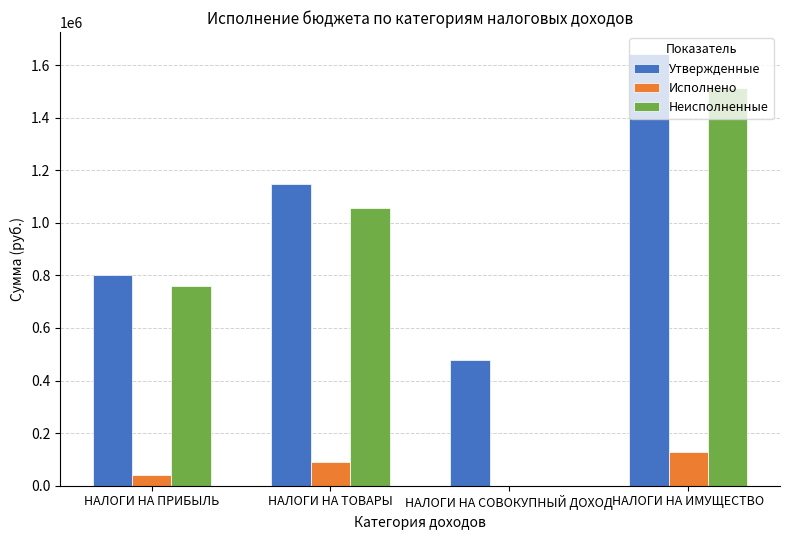

Is the value of Неисполненные at НАЛОГИ НА ТОВАРЫ greater than the value of Утвержденные at НАЛОГИ НА ИМУЩЕСТВО?

No